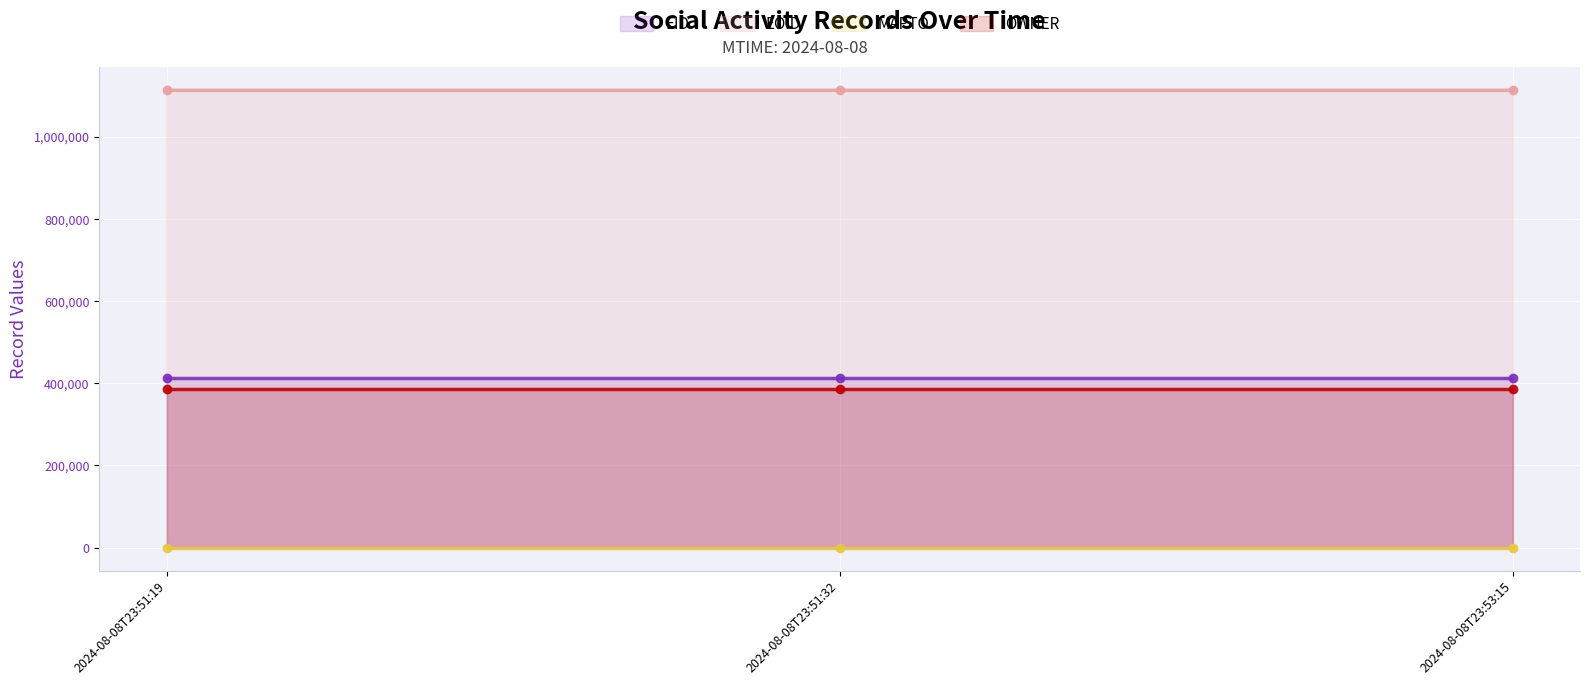

How many EOID values are between 1112432 and 1112434?

3